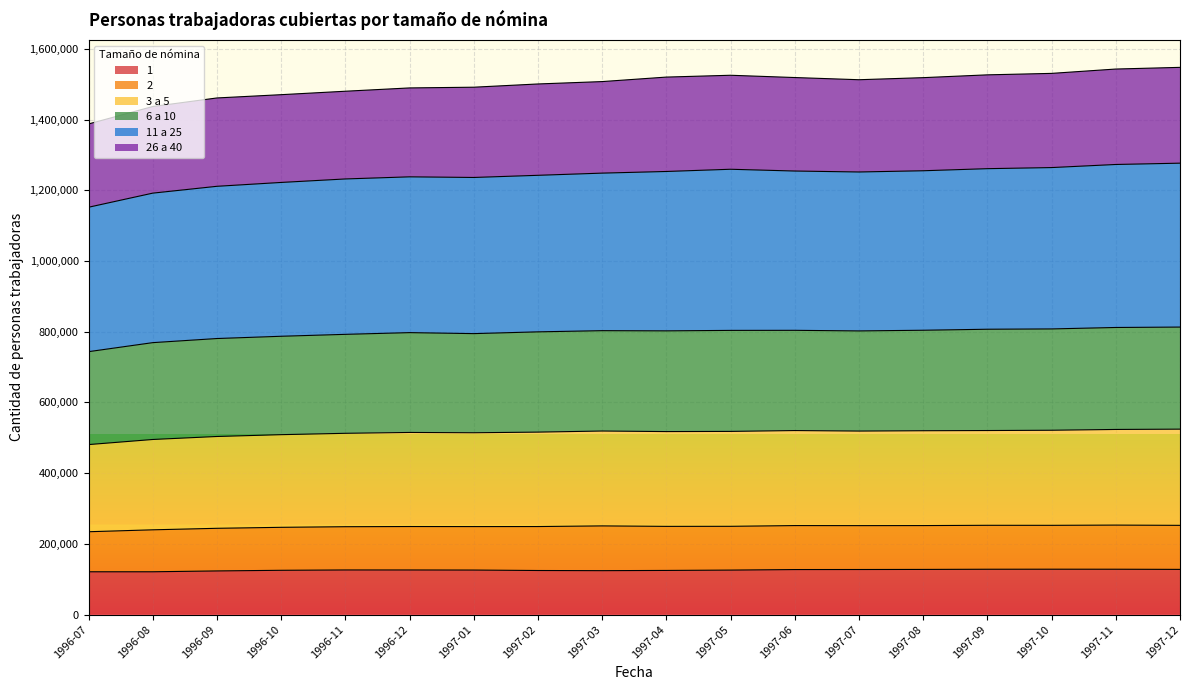

How many lines are shown in the chart?

6